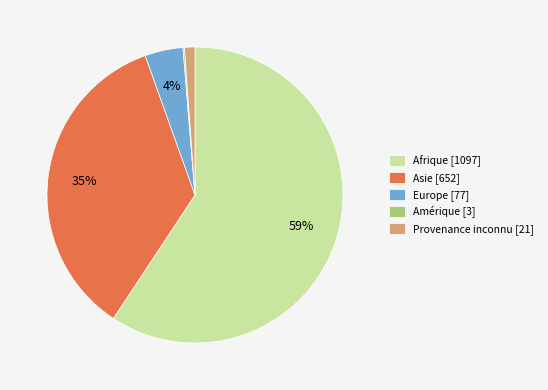

What percentage is the Europe [77] slice, to the nearest percent?

4%